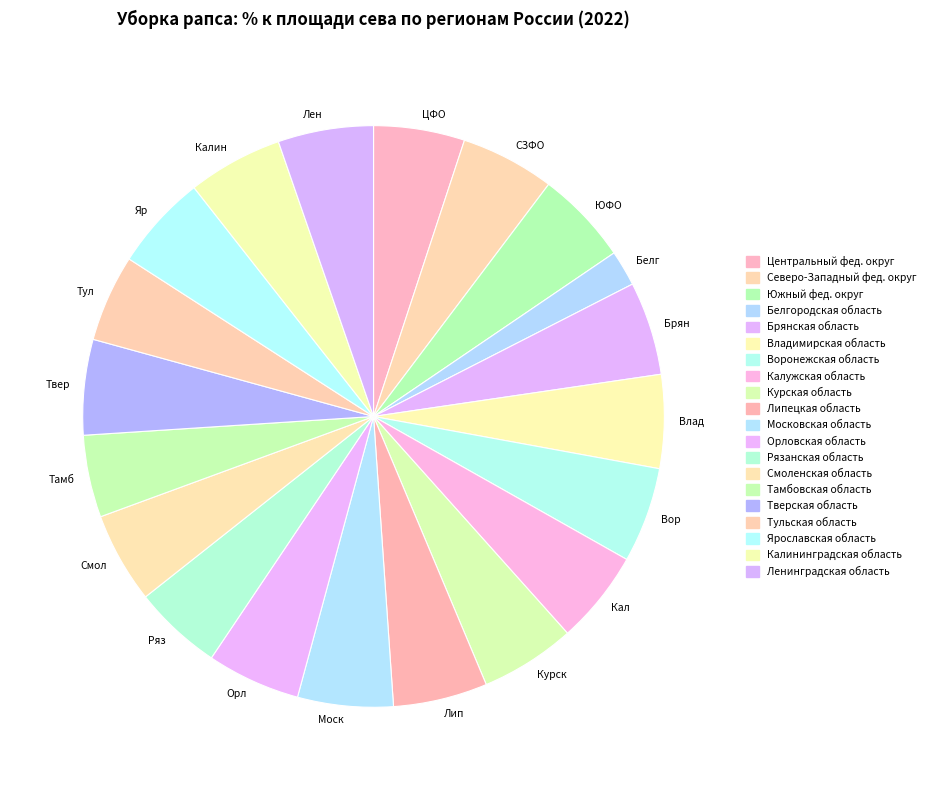

The Лип slice represents 5% of the pie. True or false?

True